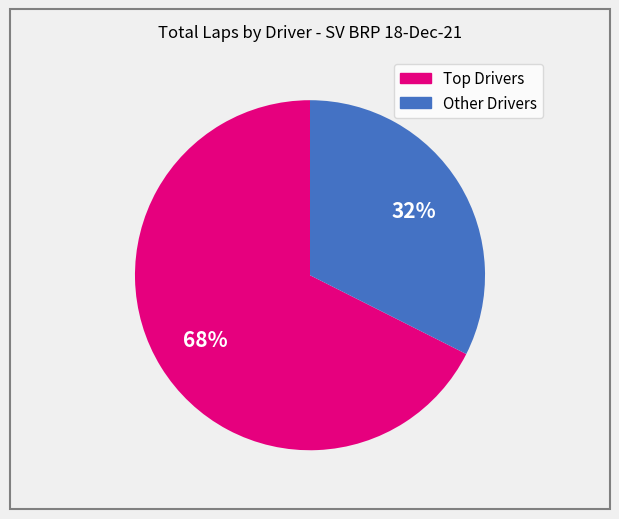

Is there a majority slice in this chart?

Yes